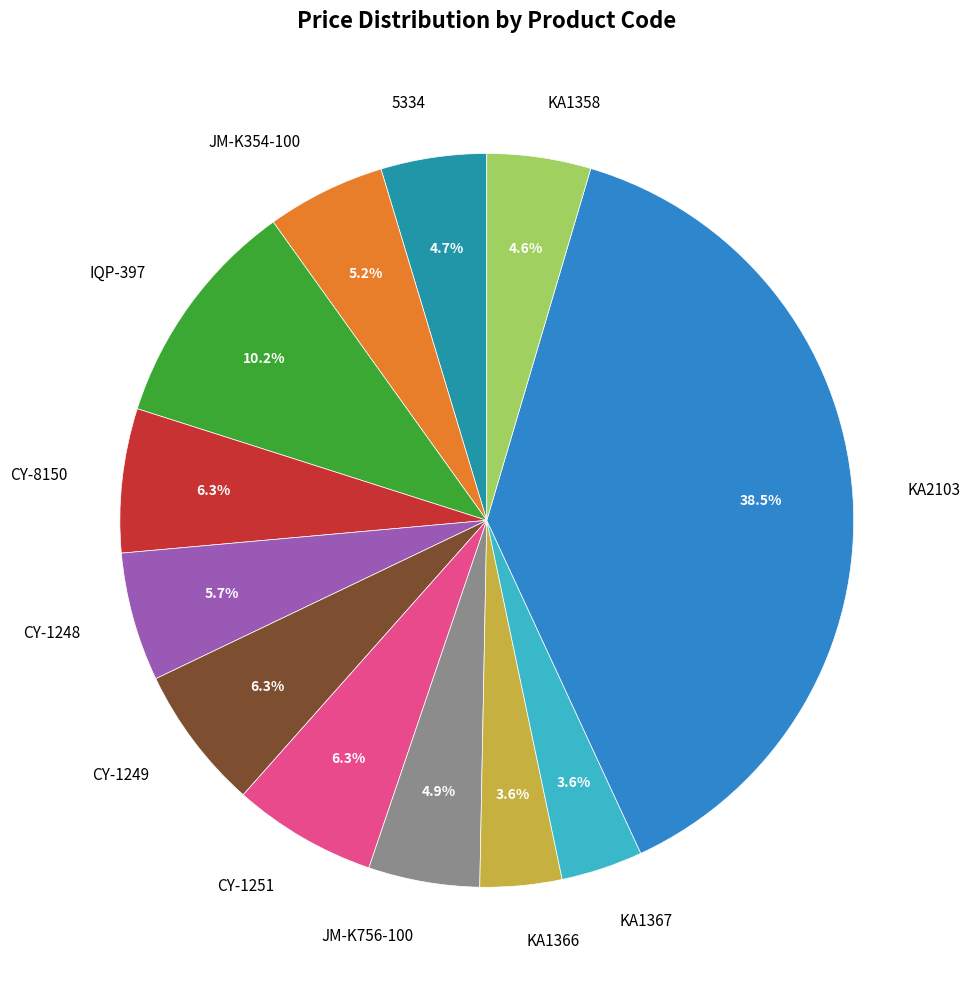

Does any single category account for the majority?

No